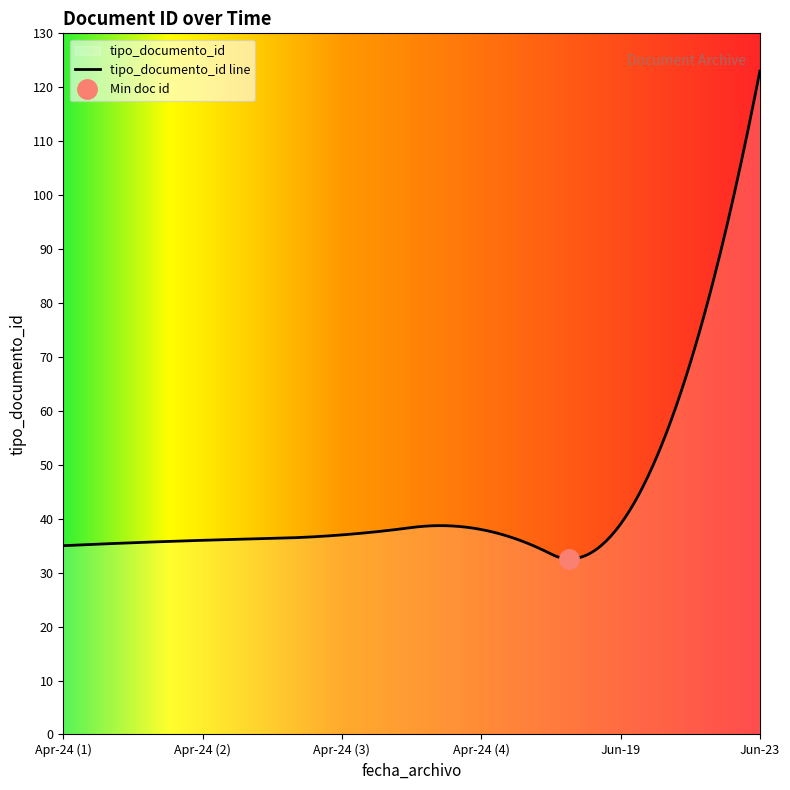

Which category has the highest value across all series?

2017-06-23